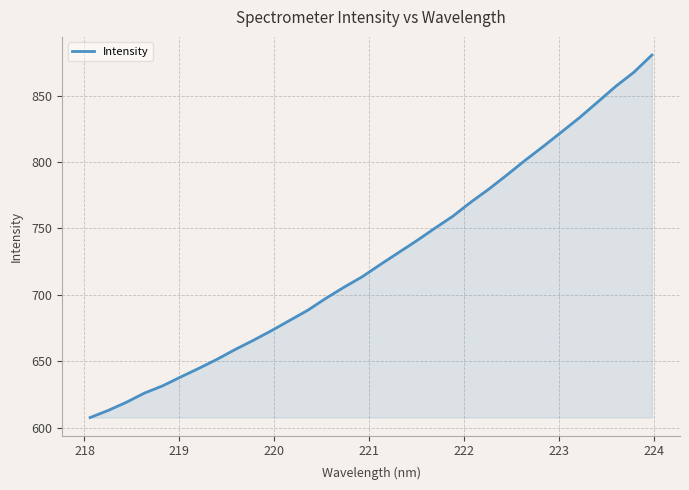

What is the maximum value shown in the chart?

880.5